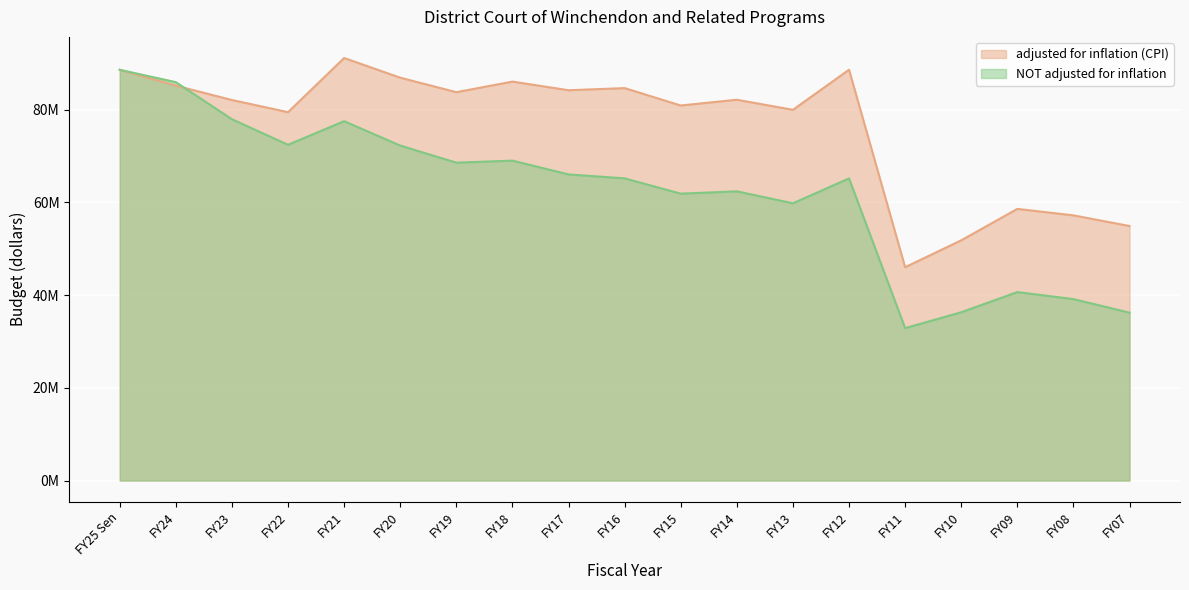

True or false: NOT adjusted for inflation has more than 2 interior local peaks.

True